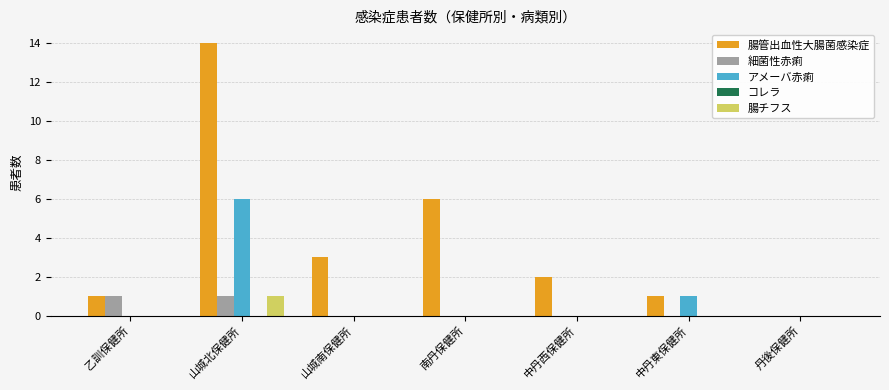

Which series has the largest total across all categories?

腸管出血性大腸菌感染症